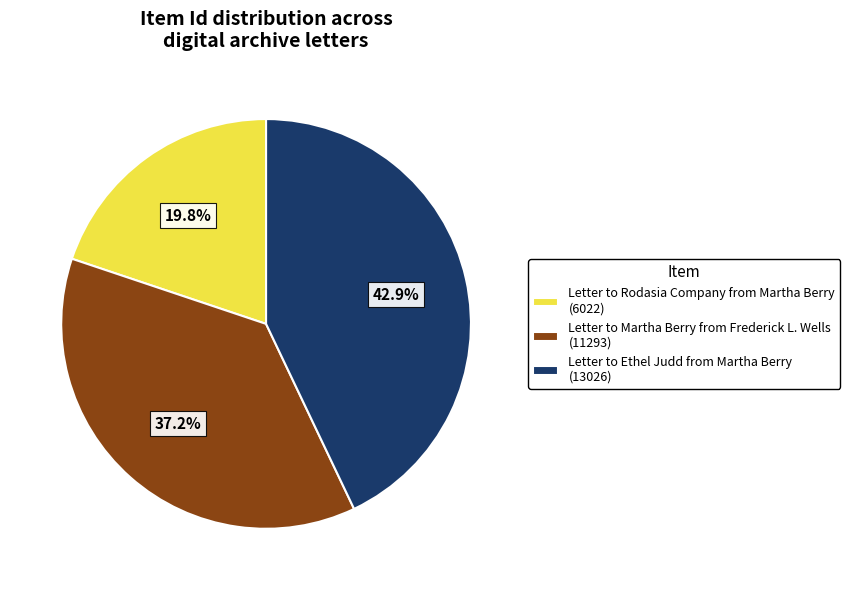

To the nearest percent, what is the average slice percentage?

33%